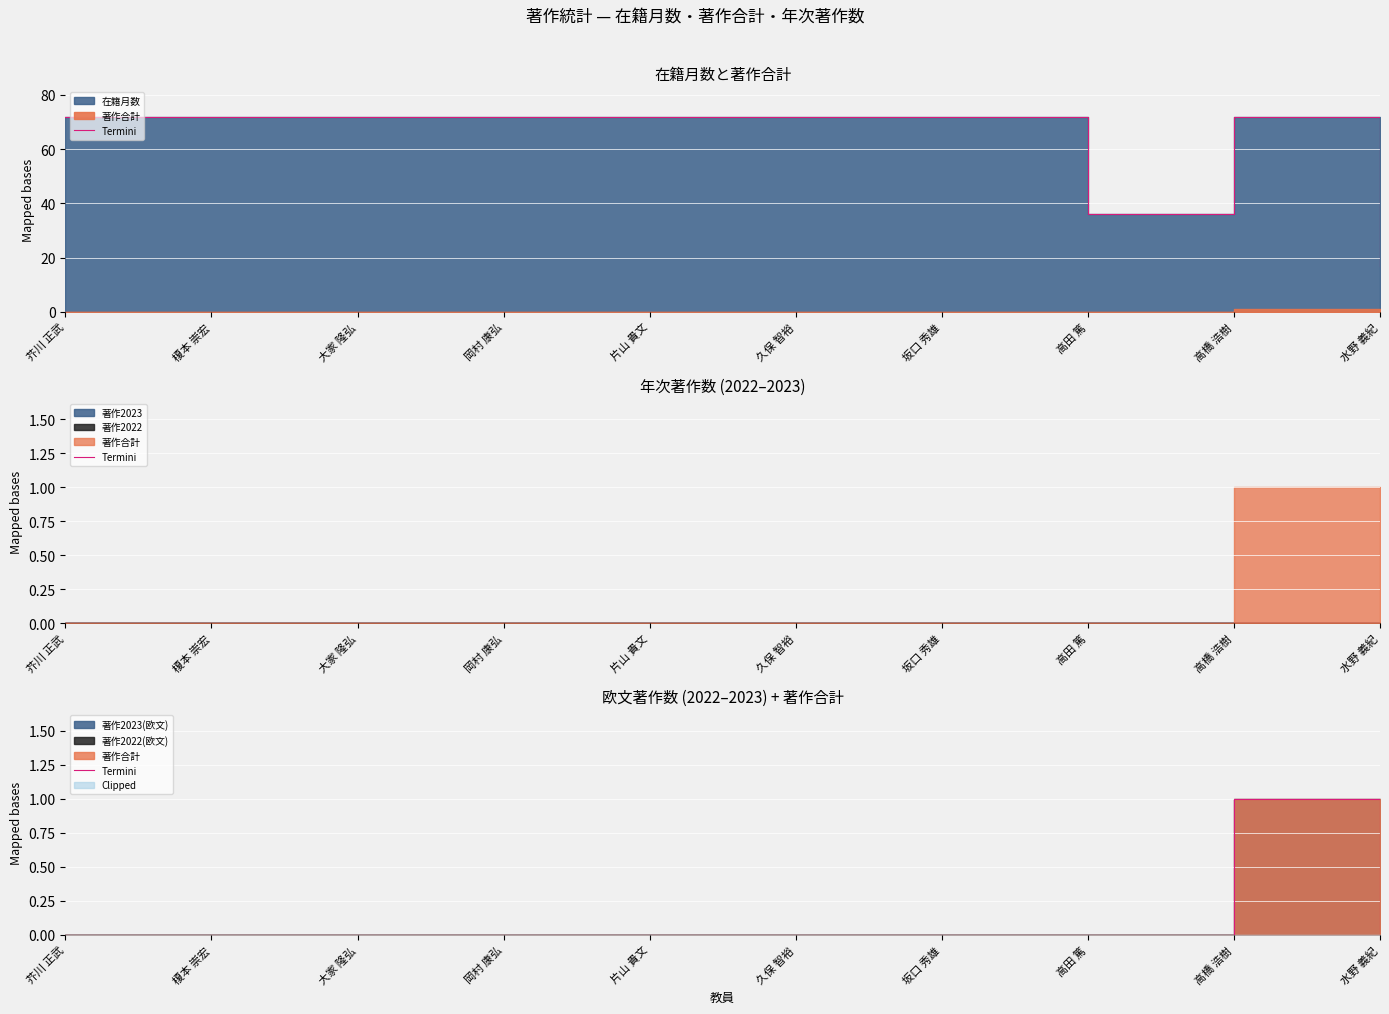

How many lines are shown in the chart?

1